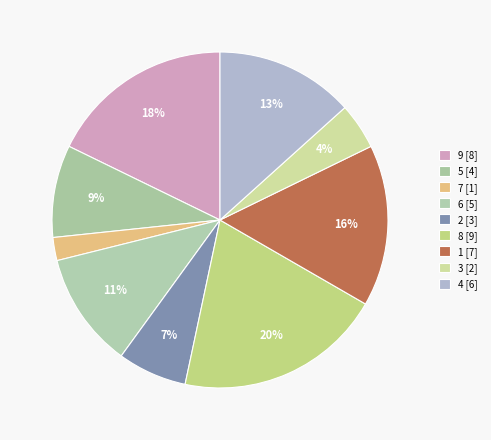

Is it true that 8 is 20% of the pie?

True